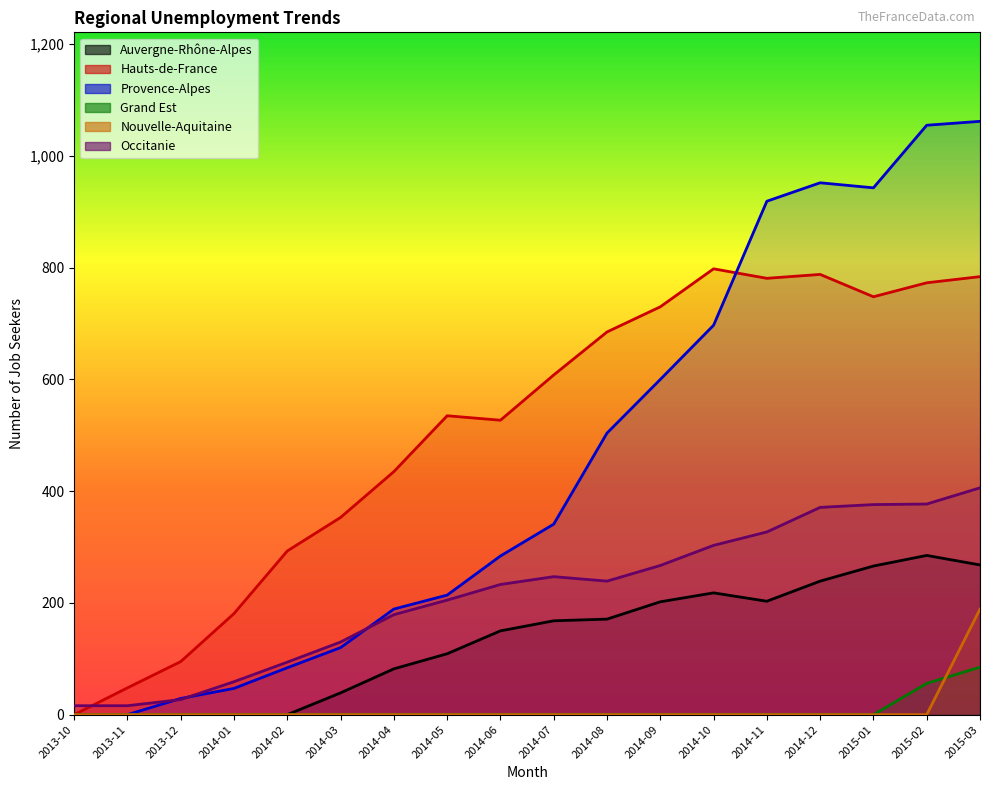

The Provence-Alpes series shows 1596 at 2015-01. True or false?

False